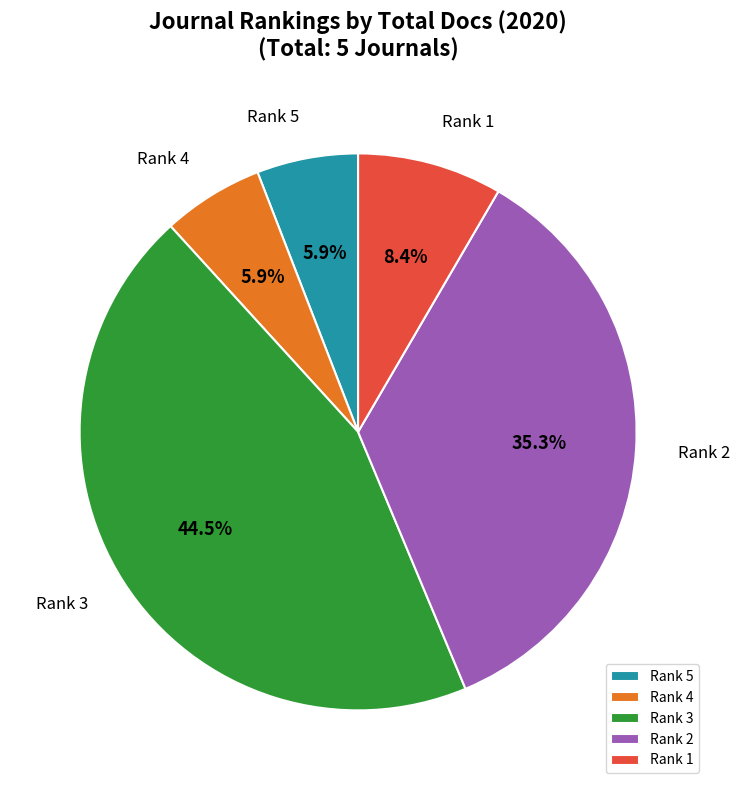

What percentage is the Rank 5 slice, to the nearest percent?

6%